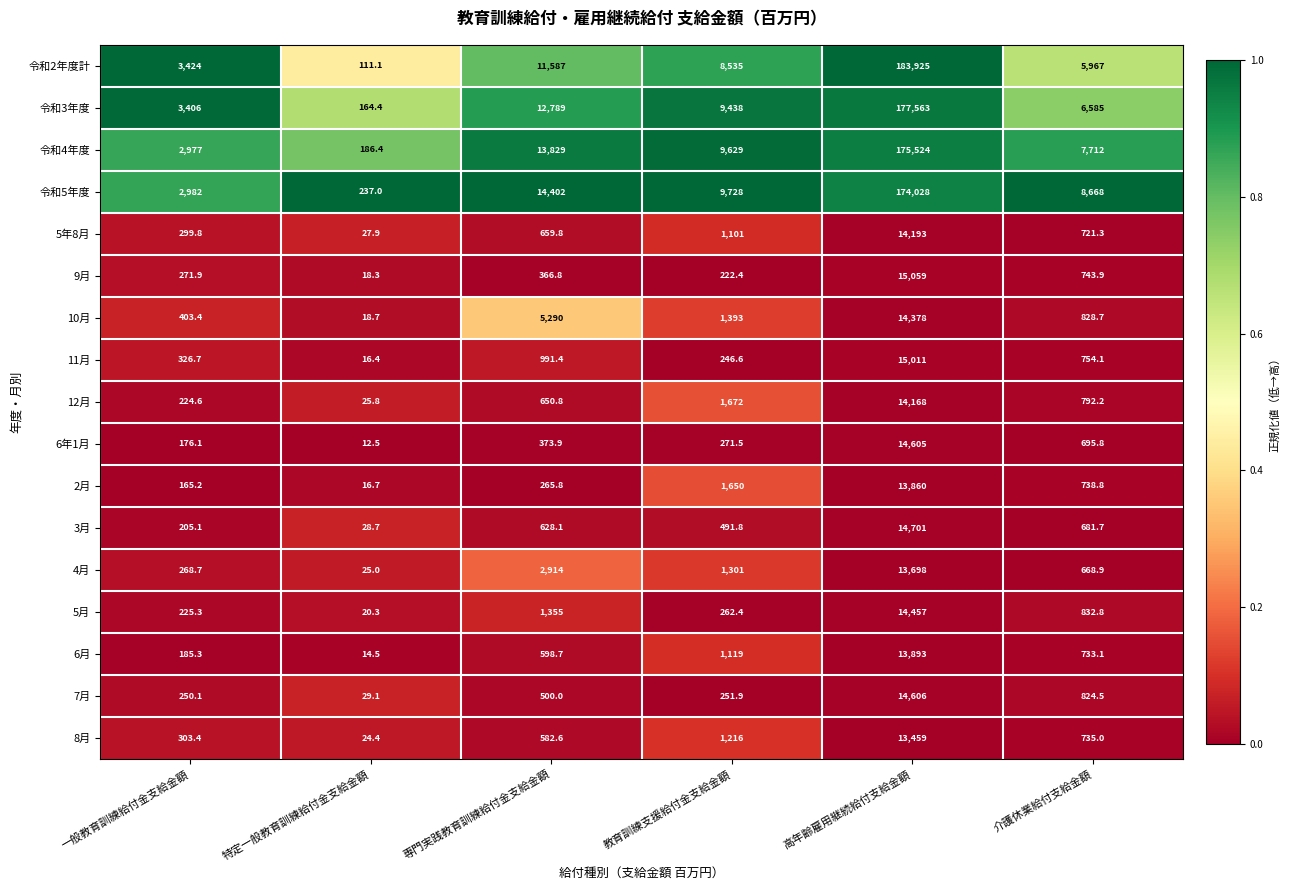

At which category is the sum across all series the highest?

高年齢雇用継続給付支給金額